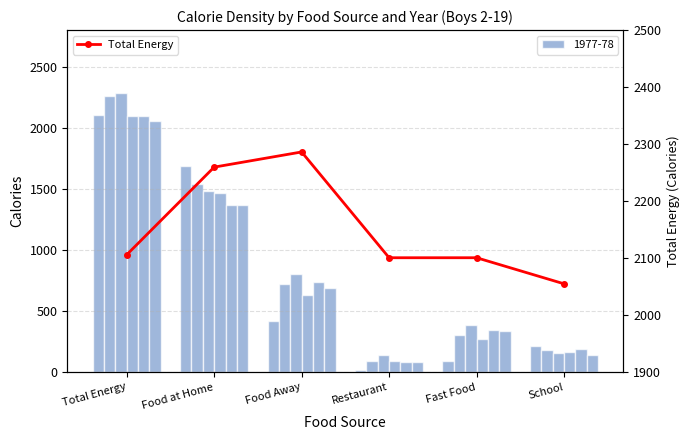

Where is the data nearest to the value 2170?

Total Energy